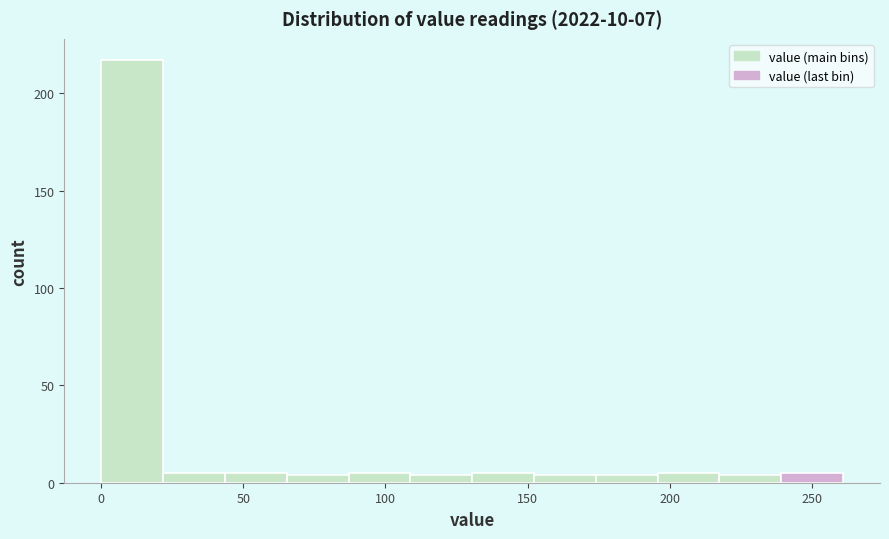

How tall is the bar that spans 85 to 110 on the x-axis? Neither the bar edges nor the heights are printed on the chart, so give them approximately, as read against the axes.

5